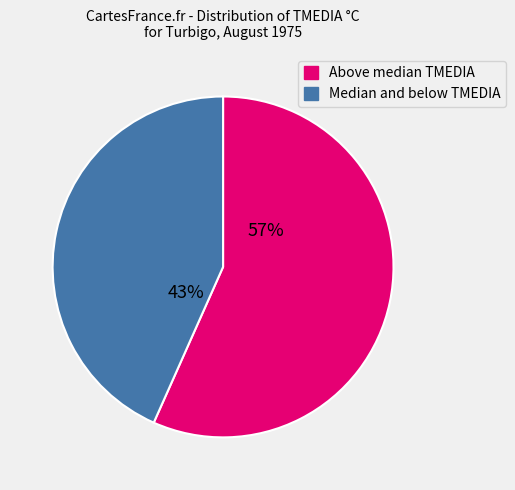

To the nearest percent, what portion does Above median TMEDIA represent?

57%